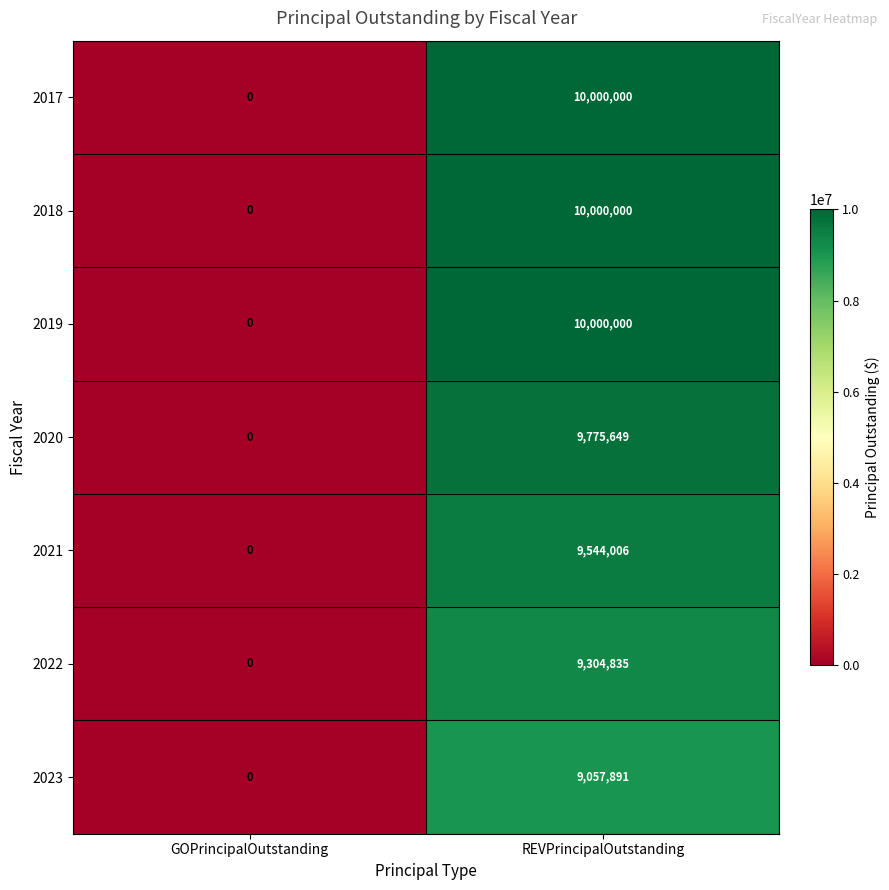

What is the spread (max minus min) of values at REVPrincipalOutstanding?

942109